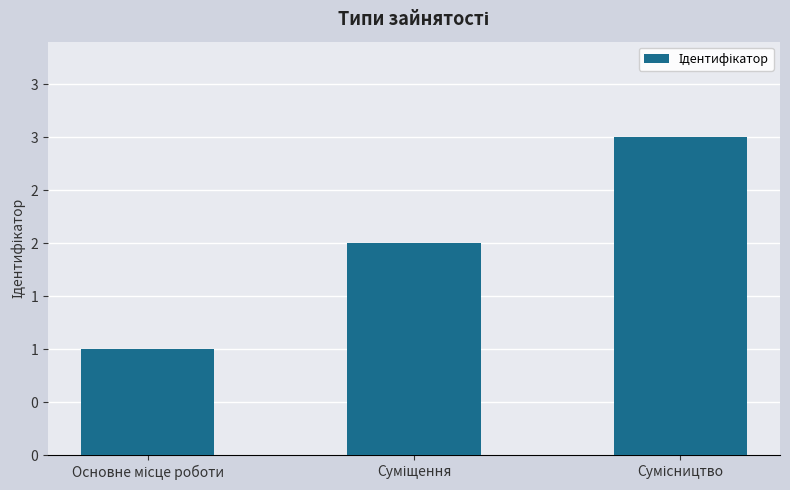

The value at Суміщення is 3. True or false?

False